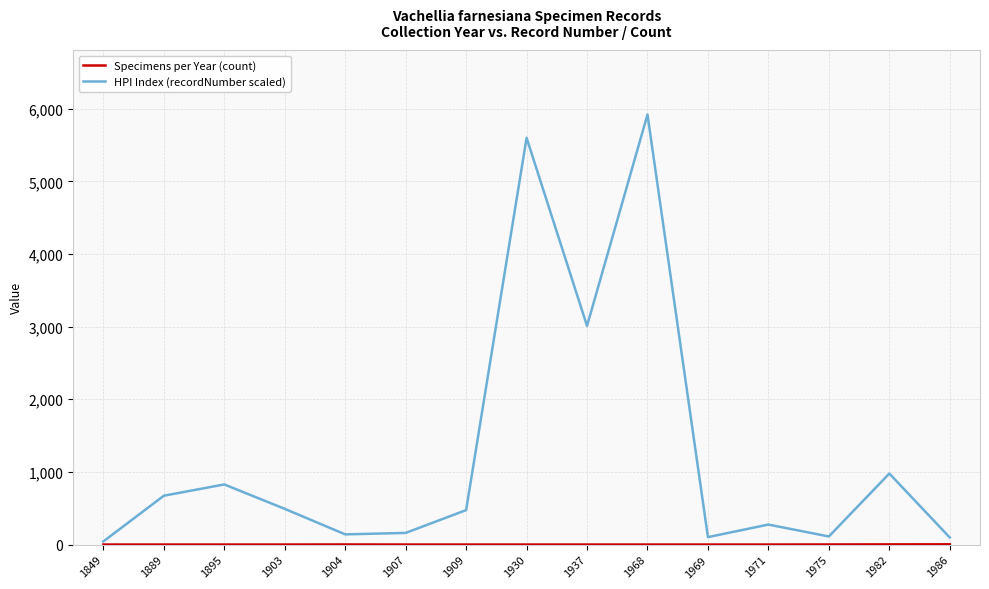

Which series has the widest spread of values?

HPI Index (recordNumber scaled)